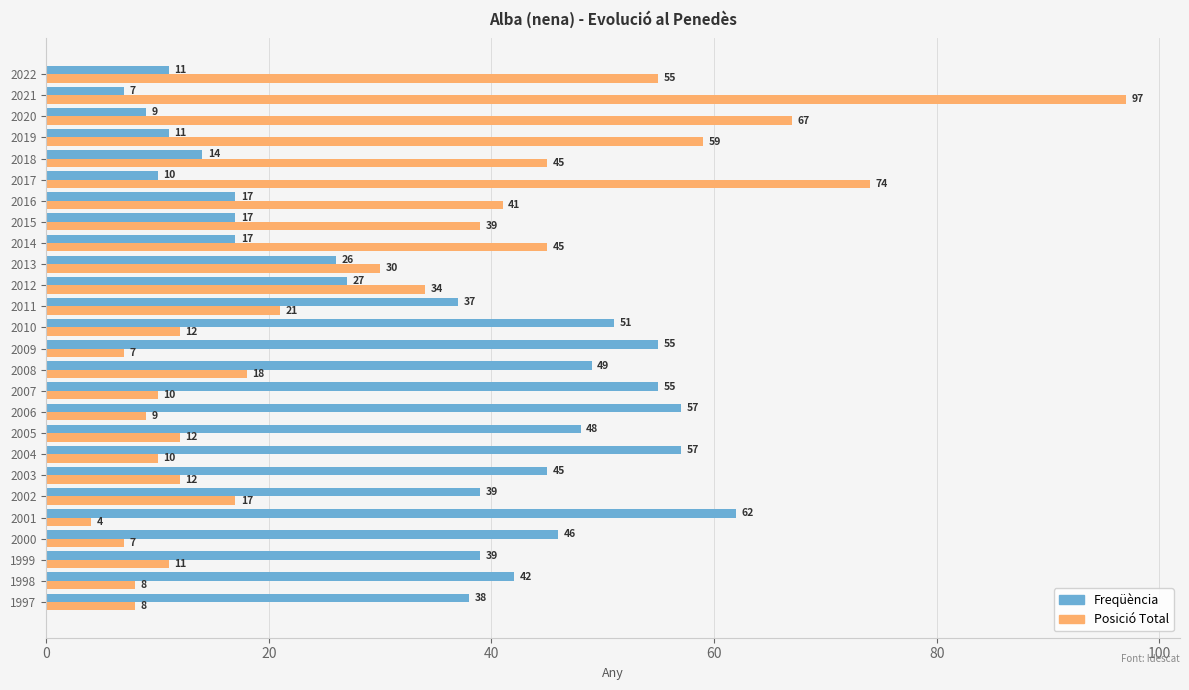

What is the sum of the Freqüència values at 2013 and 2000?

72